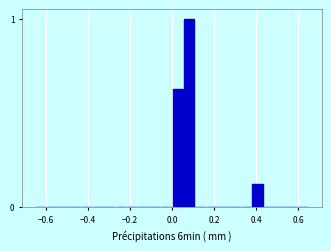

Read against the x-axis, roughly where is the centre of the tallest bar?

0.08